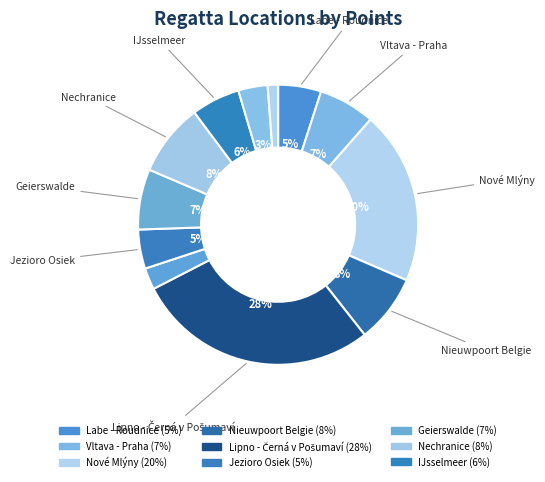

How many slices are in this pie chart?

12